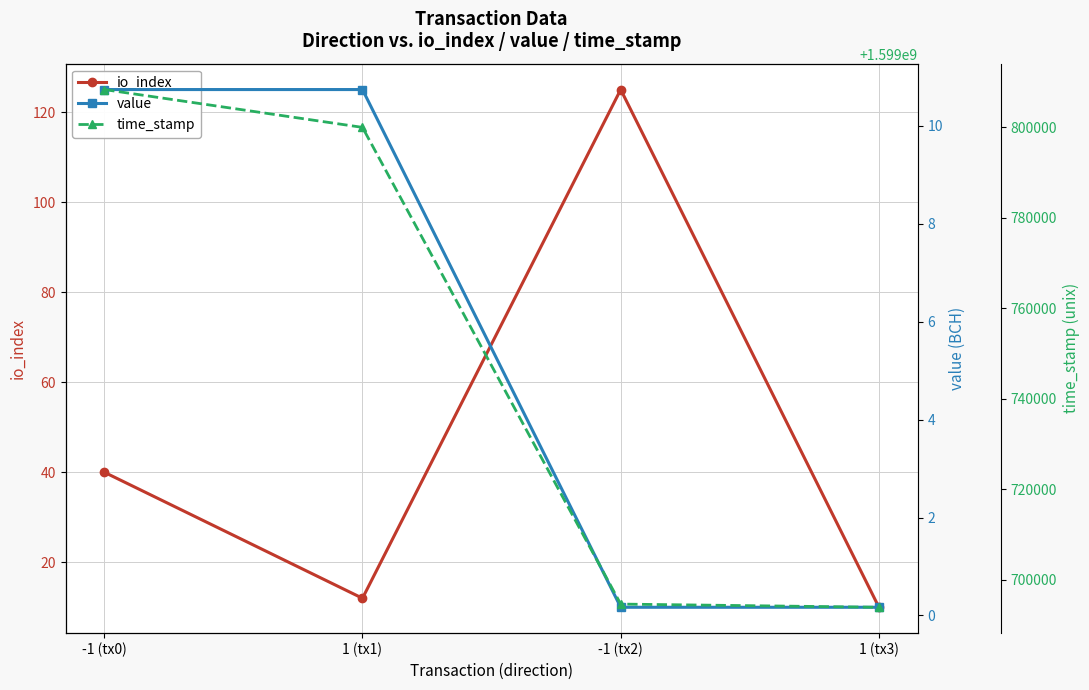

Which series changed the most between 1 (tx1) and 1 (tx3)?

time_stamp